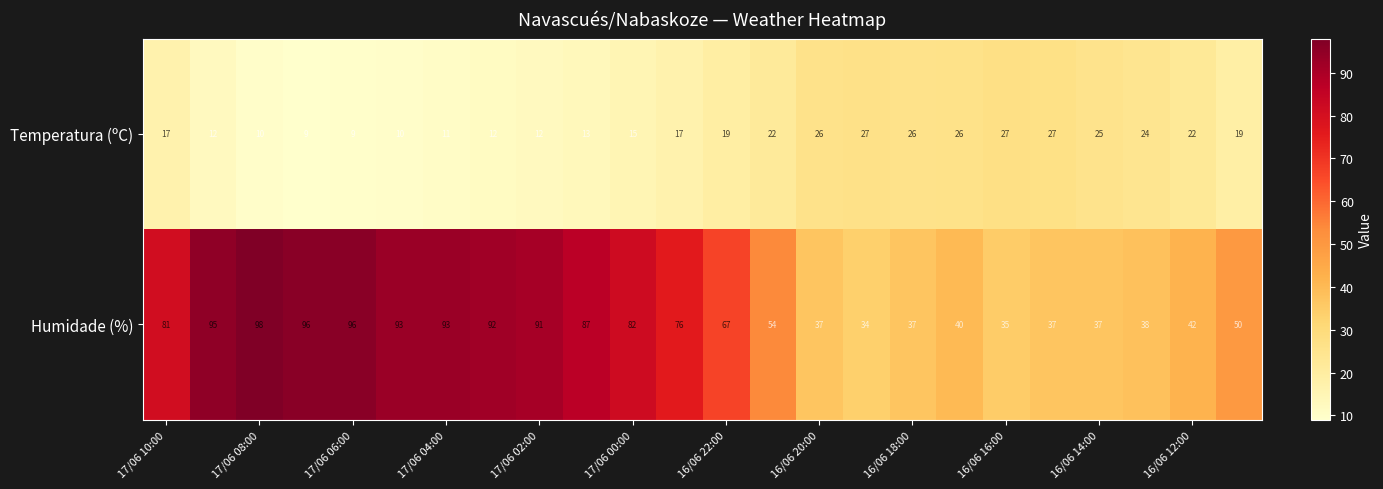

Rank the series by their maximum value, from highest to lowest.

Humidade (%), Temperatura (ºC)